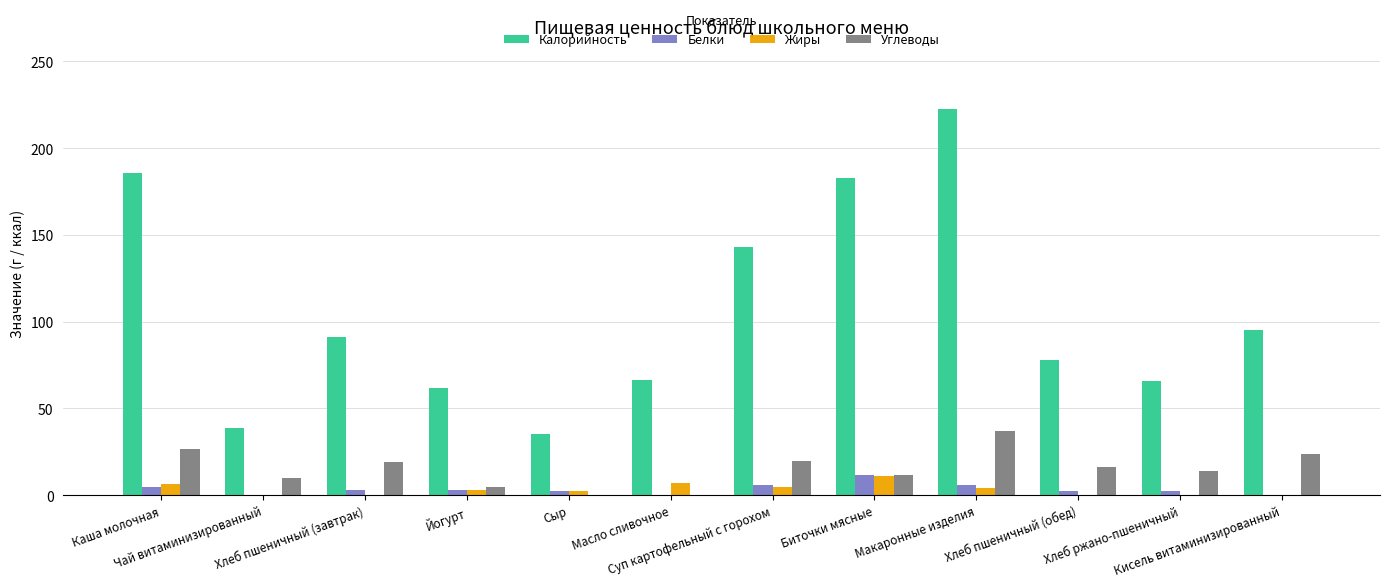

Which series has the largest total across all categories?

Калорийность